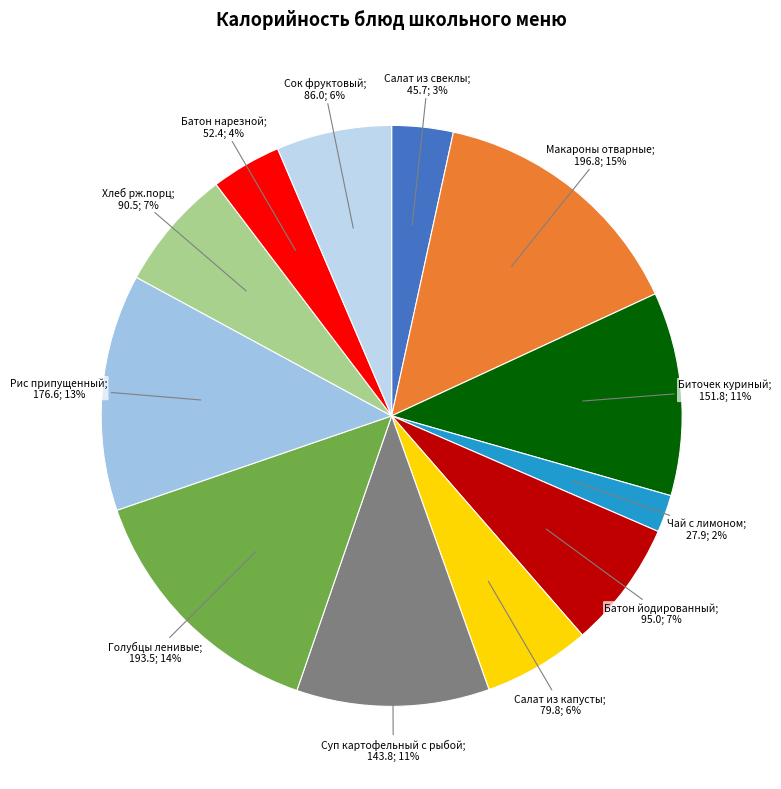

Rank the categories by value from lowest to highest.

Чай с лимоном, Салат из свеклы, Батон нарезной, Салат из капусты, Сок фруктовый, Хлеб рж.порц, Батон йодированный, Суп картофельный с рыбой, Биточек куриный, Рис припущенный, Голубцы ленивые, Макароны отварные